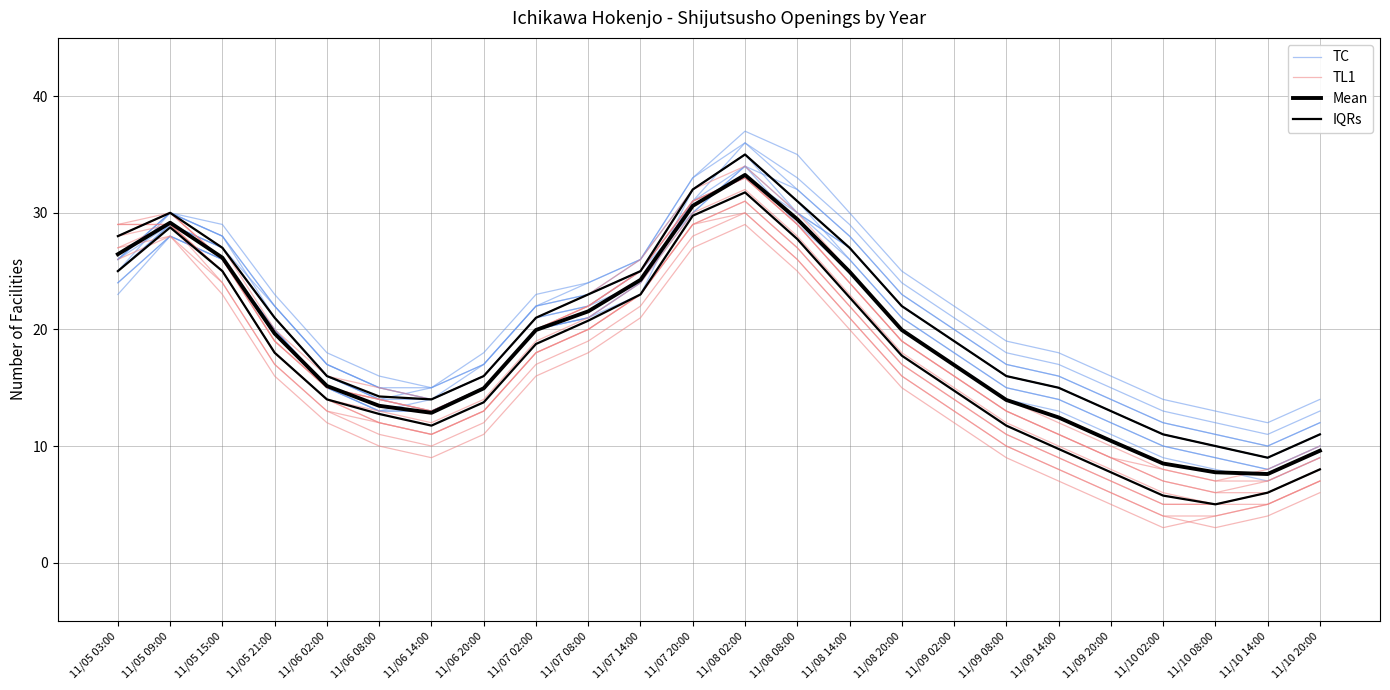

What is the difference between the highest and lowest values at 11/06 02:00?

3.0